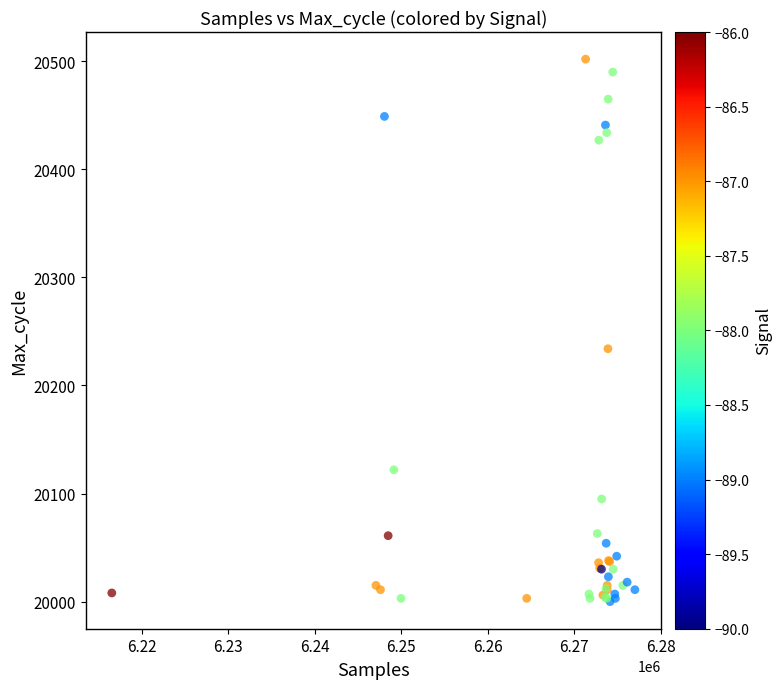

What Y value in the scatter plot is closest to 20251?

20234